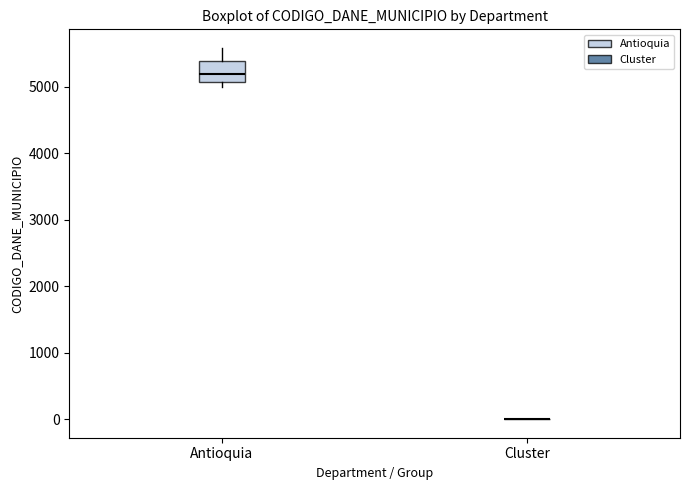

Reading left to right, read every box against the y-axis: the position of its median line, the range the box covers, and the ends of its whiskers. The values are not printed on the chart, so give them approximately, as read against the axis.

Antioquia: median 5200, box 5100 to 5400, whiskers 5000 to 5600
Cluster: box collapsed to a line at 0, whiskers 0 to 0